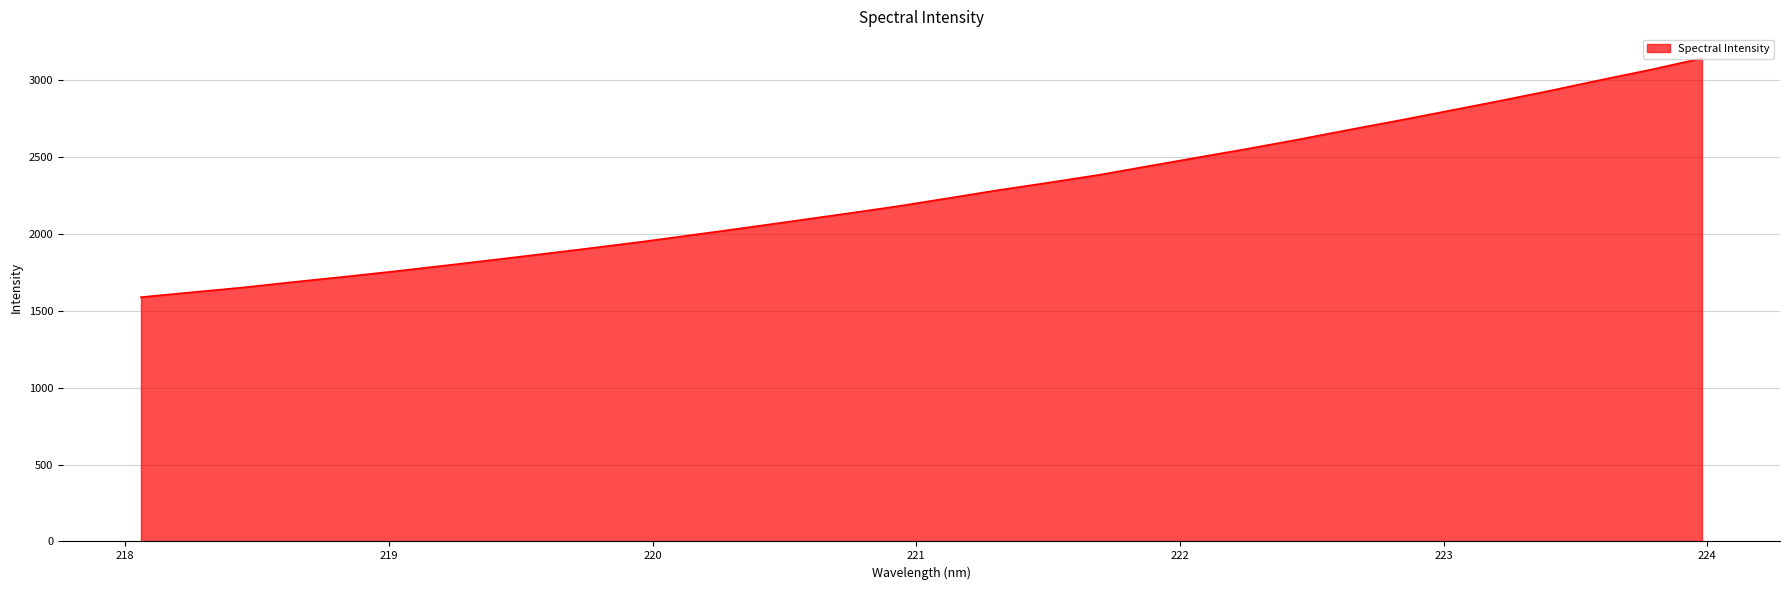

What is the smallest value displayed?

1587.4